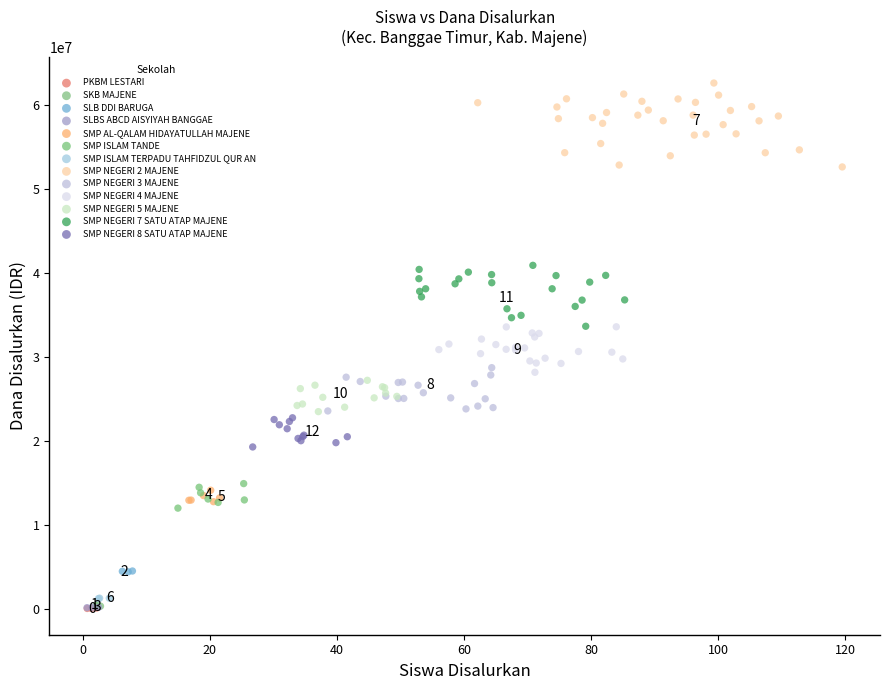

Which series reaches the maximum Y coordinate?

SMP NEGERI 2 MAJENE